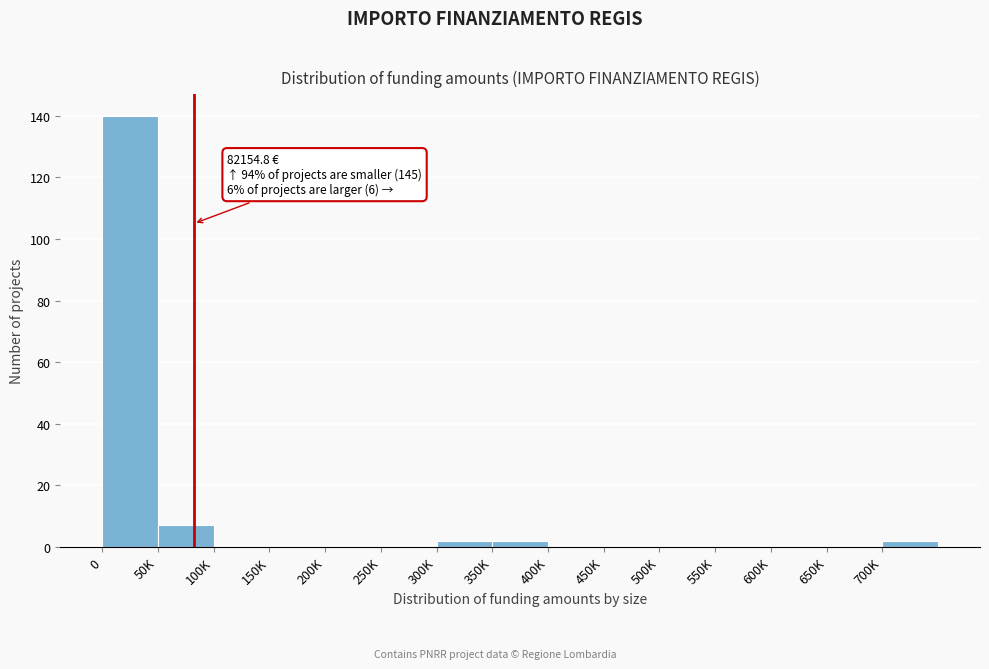

Reading right to left, what are all the values shown in this chart?

700K=2	650K=0	600K=0	550K=0	500K=0	450K=0	400K=0	350K=2	300K=2	250K=0	200K=0	150K=0	100K=0	50K=7	0=140